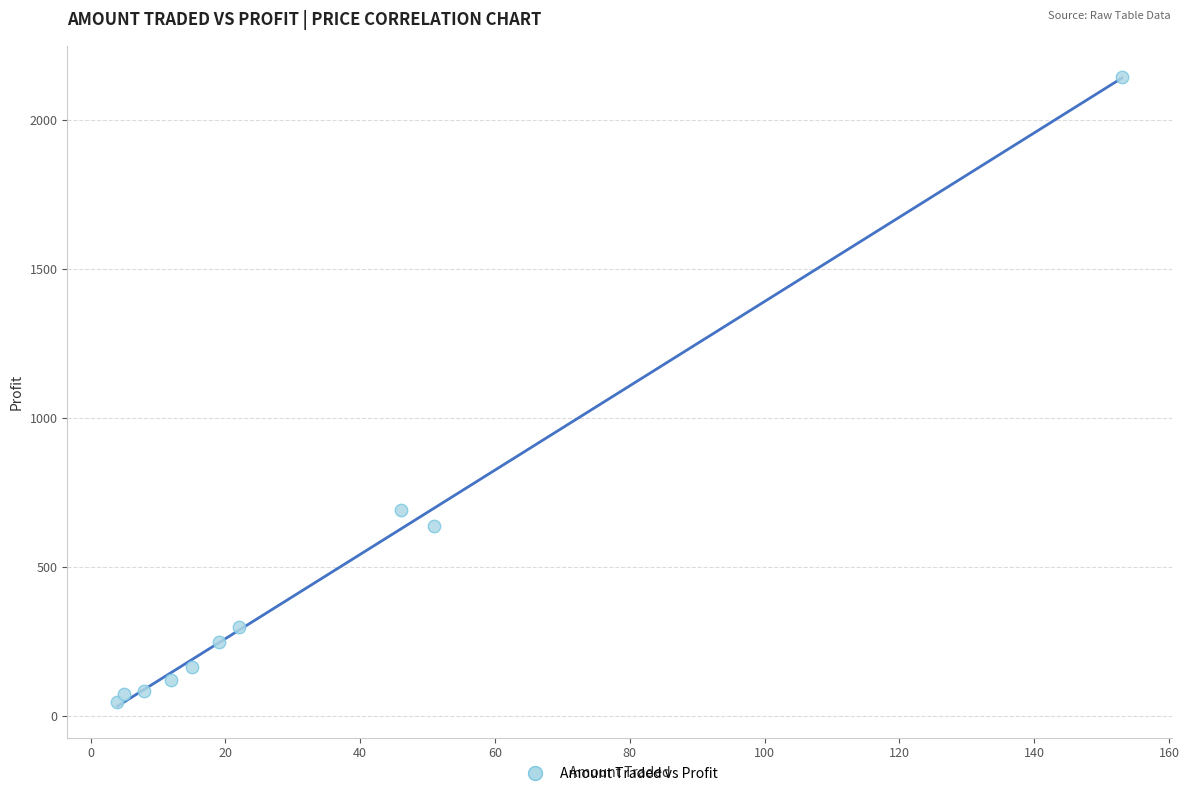

What Y value in the scatter plot is closest to 1094?

690.0